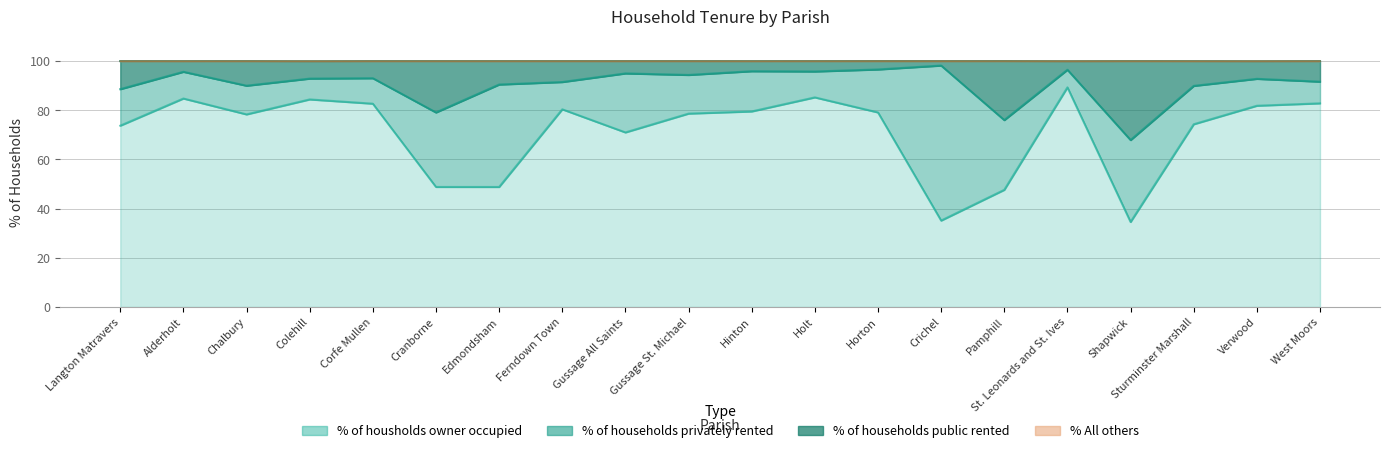

What position from the right is Pamphill?

6